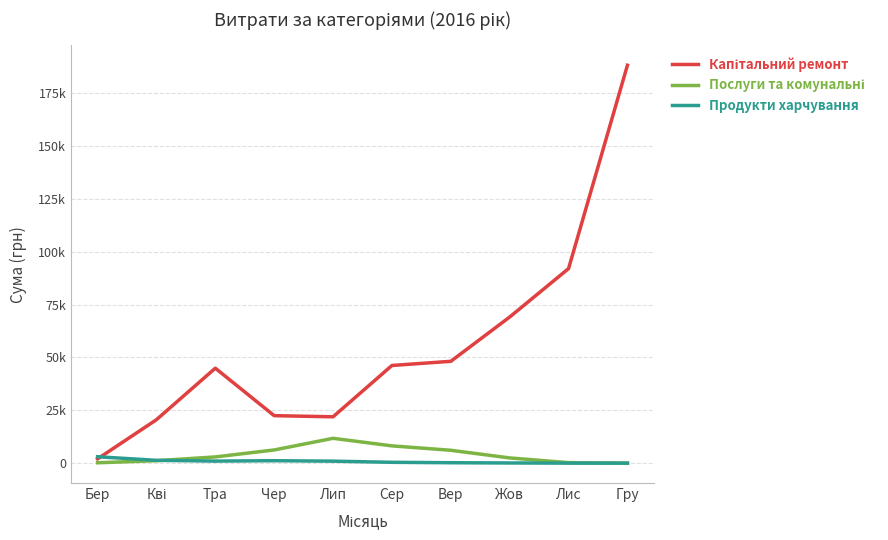

Is this an area chart (filled region under the line)?

No